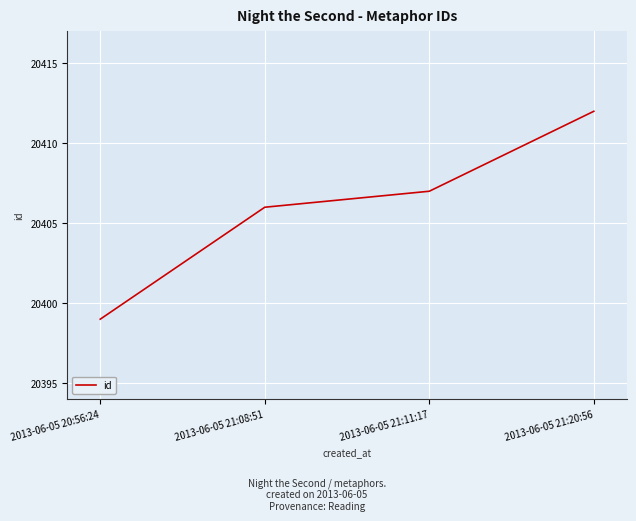

What is the change in value from 2013-06-05 21:11:17 to 2013-06-05 21:20:56?

+5